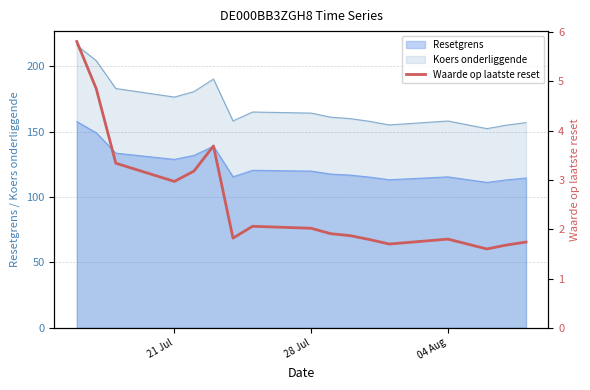

What is the maximum value for Koers onderliggende?

216.1